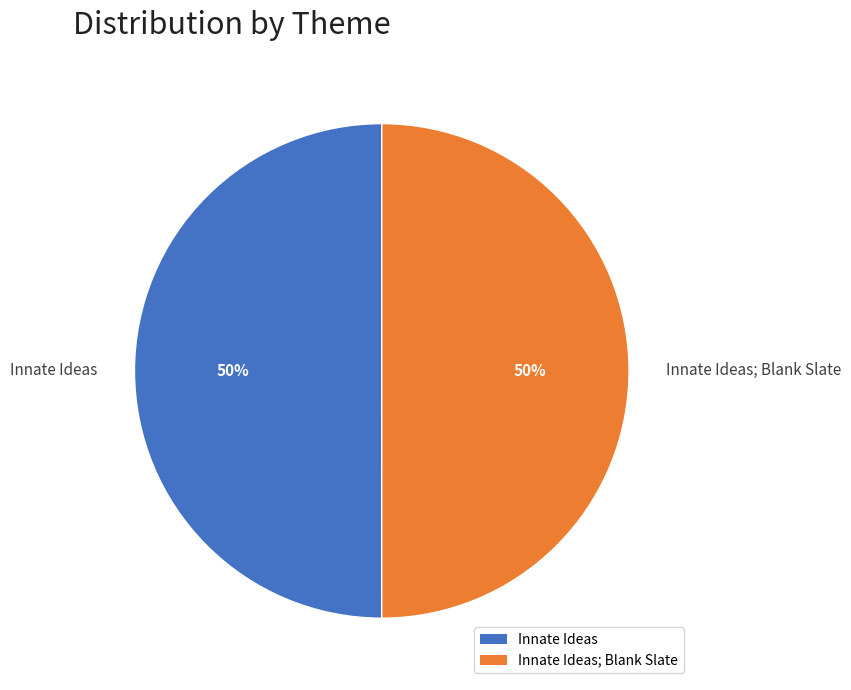

Approximately how many times larger is the value at Innate Ideas; Blank Slate compared to Innate Ideas?

1.0